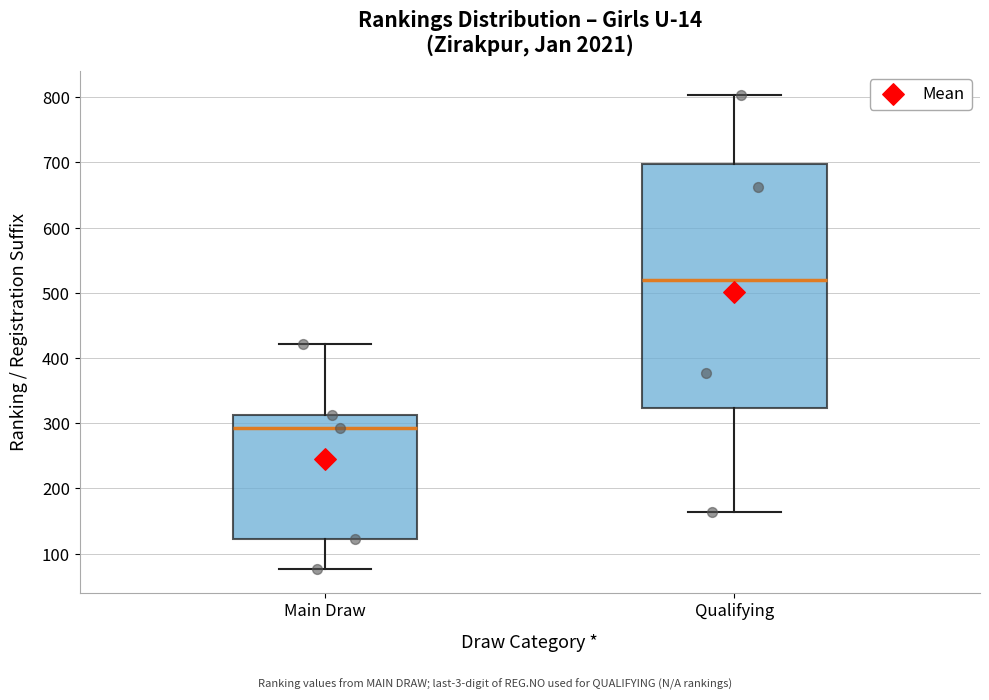

Which box's median line is the highest?

Qualifying